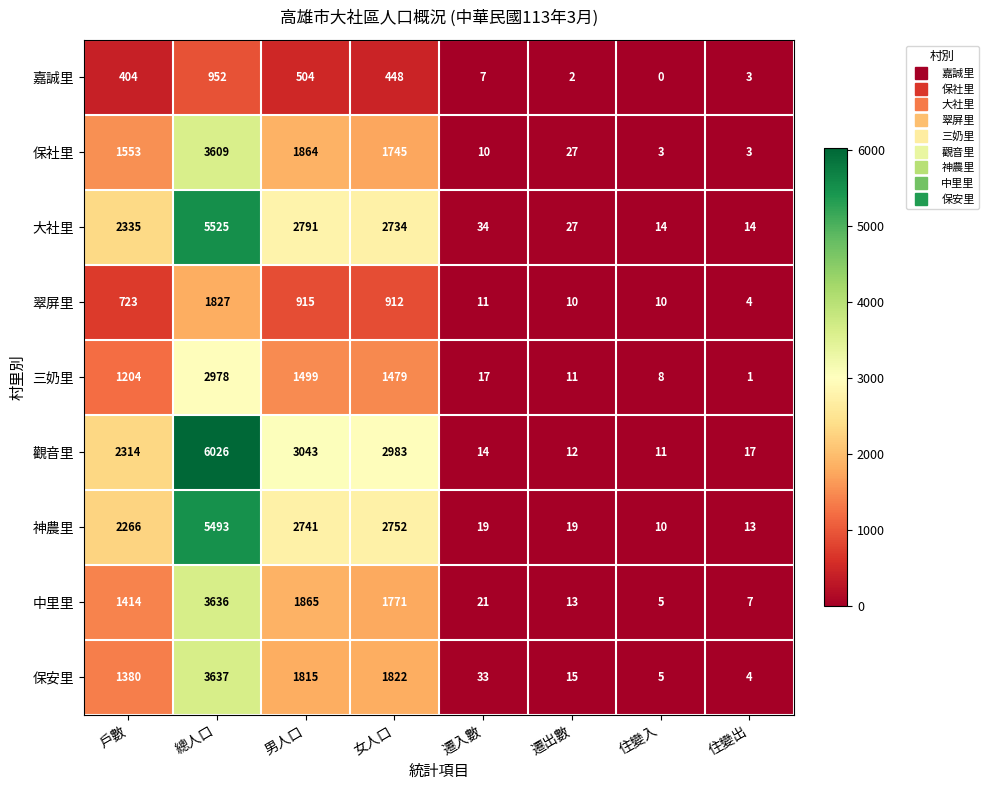

Rank the series at 女人口 from highest to lowest value.

觀音里, 神農里, 大社里, 保安里, 中里里, 保社里, 三奶里, 翠屏里, 嘉誠里